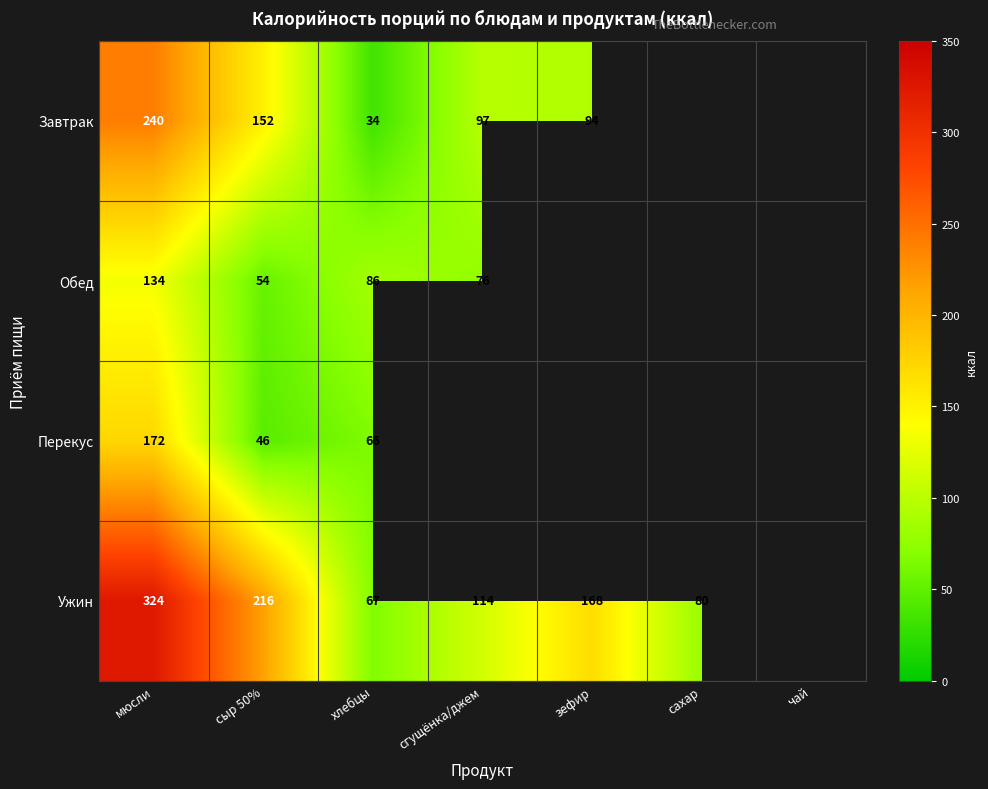

Is it true that Ужин equals 132 at сахар?

False